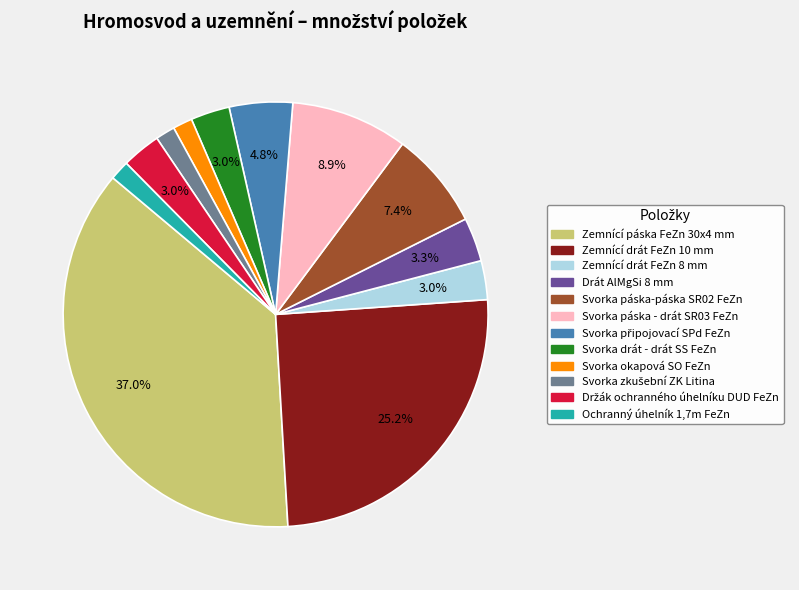

Does Svorka okapová SO FeZn represent more than half of the total?

No